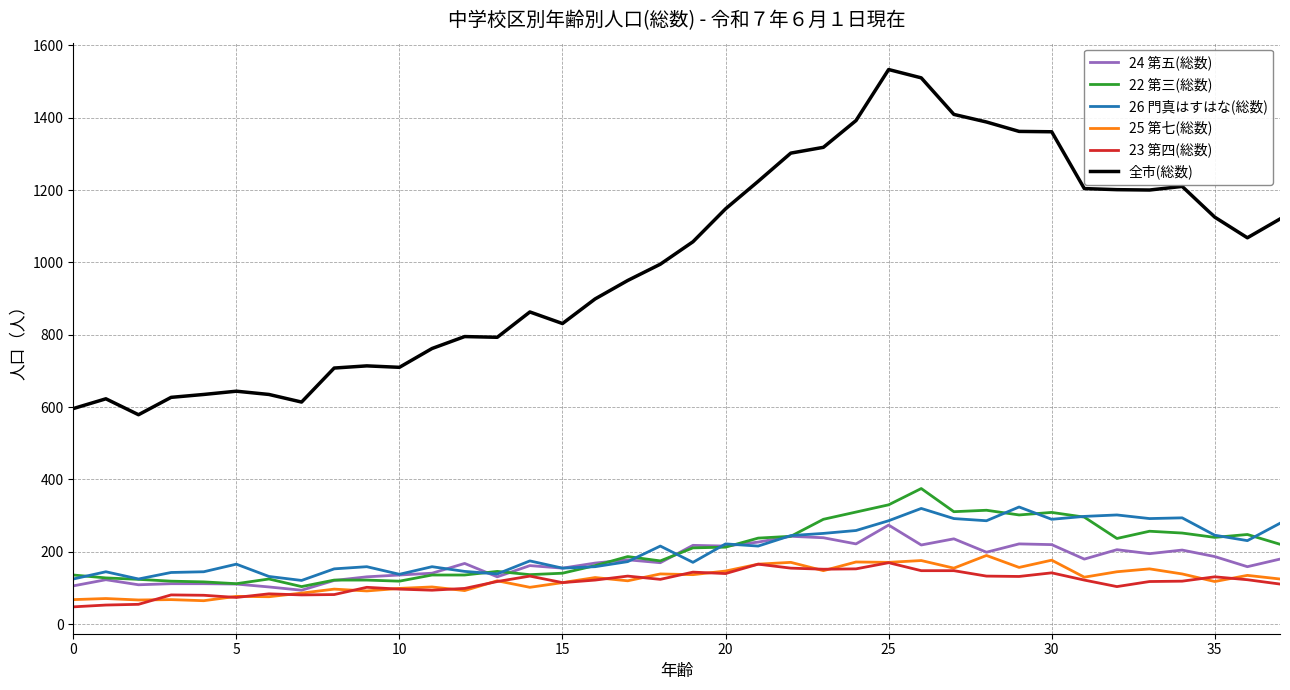

True or false: 全市(総数) and 23 第四(総数) intersect in this chart.

False